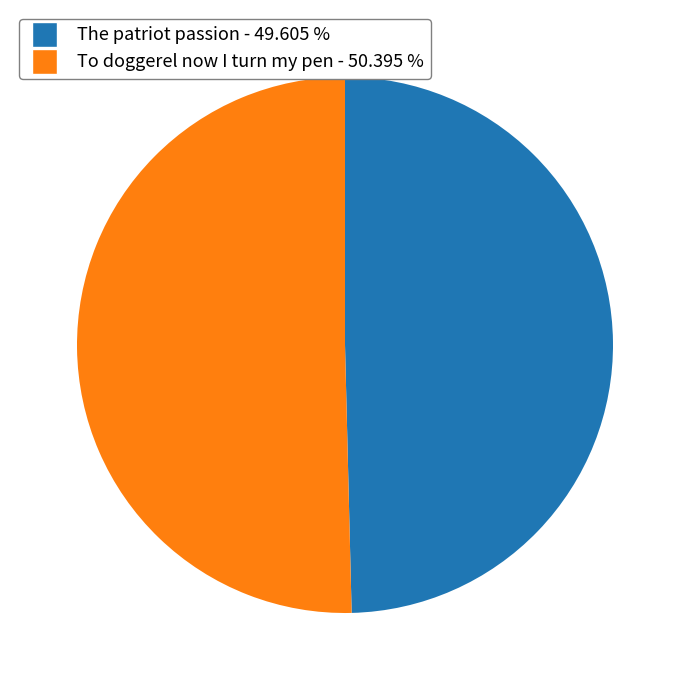

Do To doggerel now I turn my pen and The patriot passion together represent more than half of the pie?

Yes